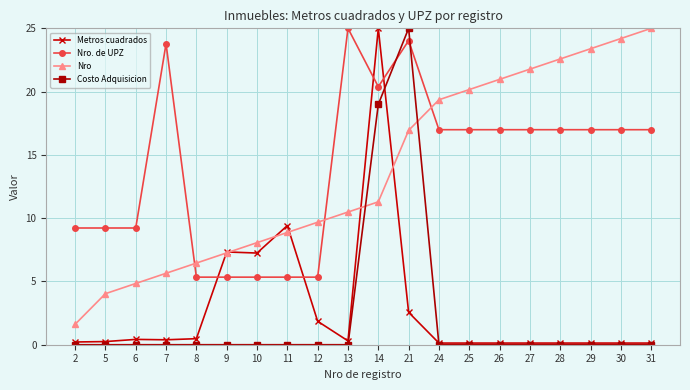

True or false: Costo Adquisicion and Nro cross at least once.

True